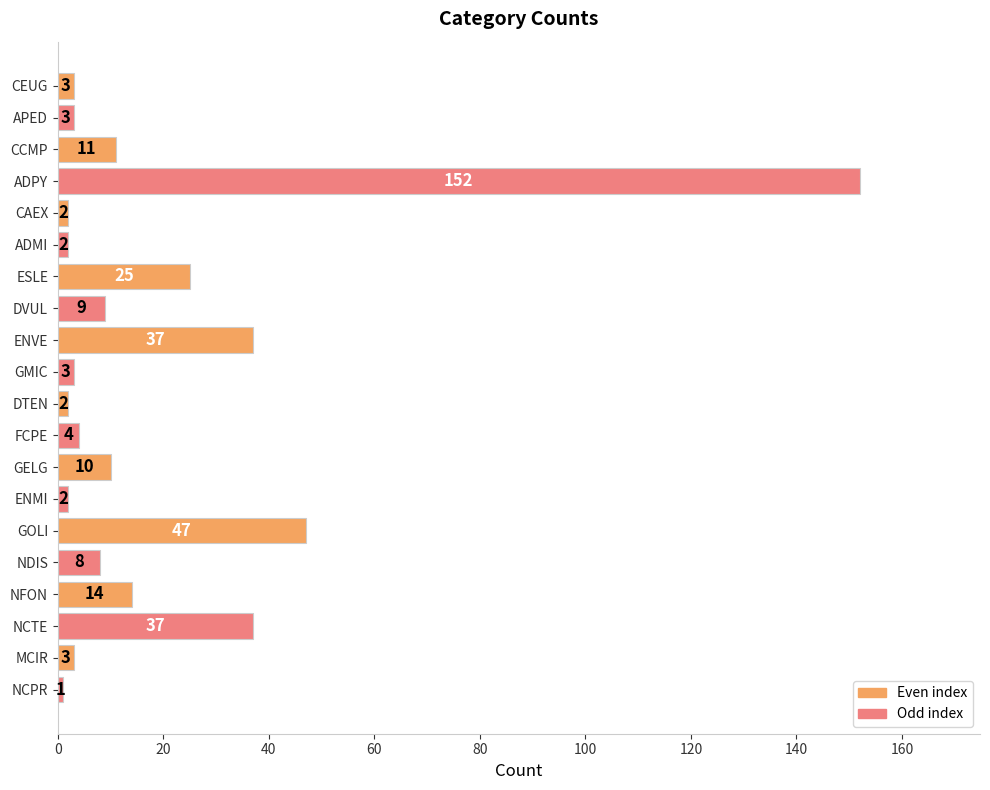

What is the label of the 11th bar from the top?

DTEN